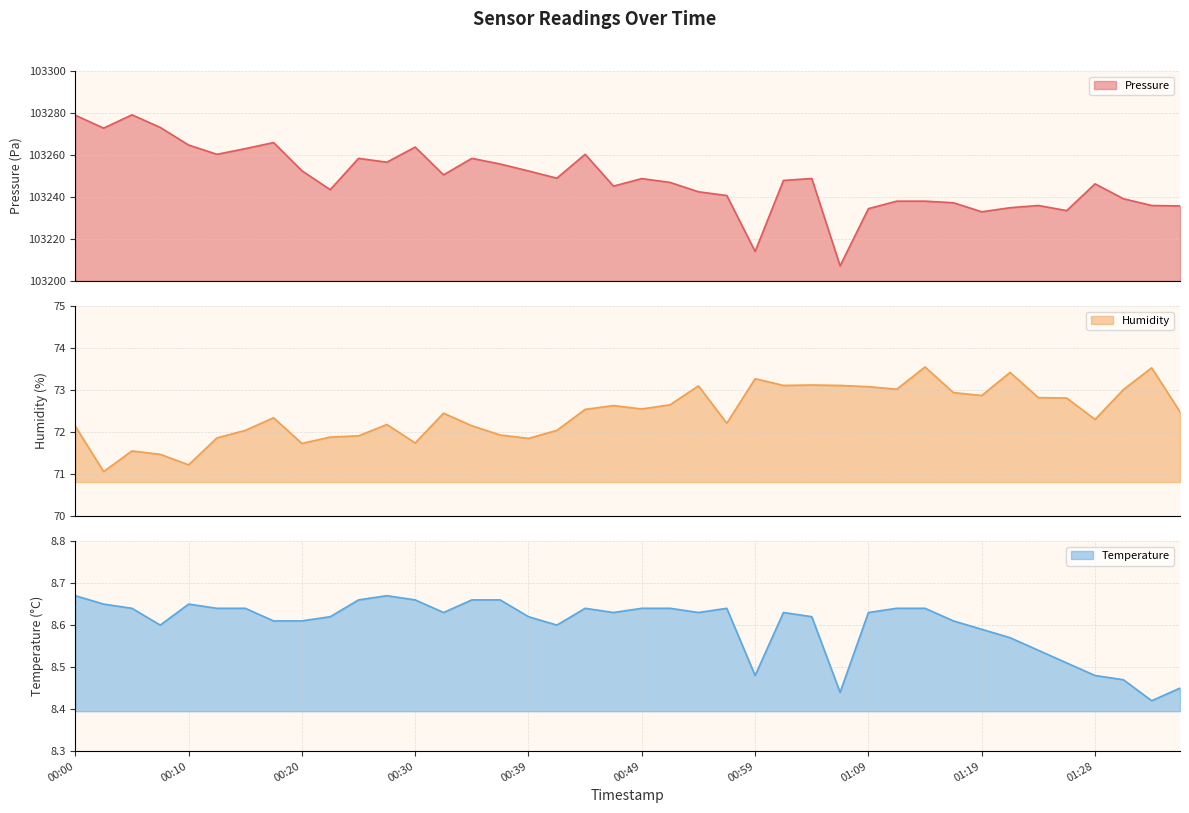

What is the smallest value displayed?

8.4